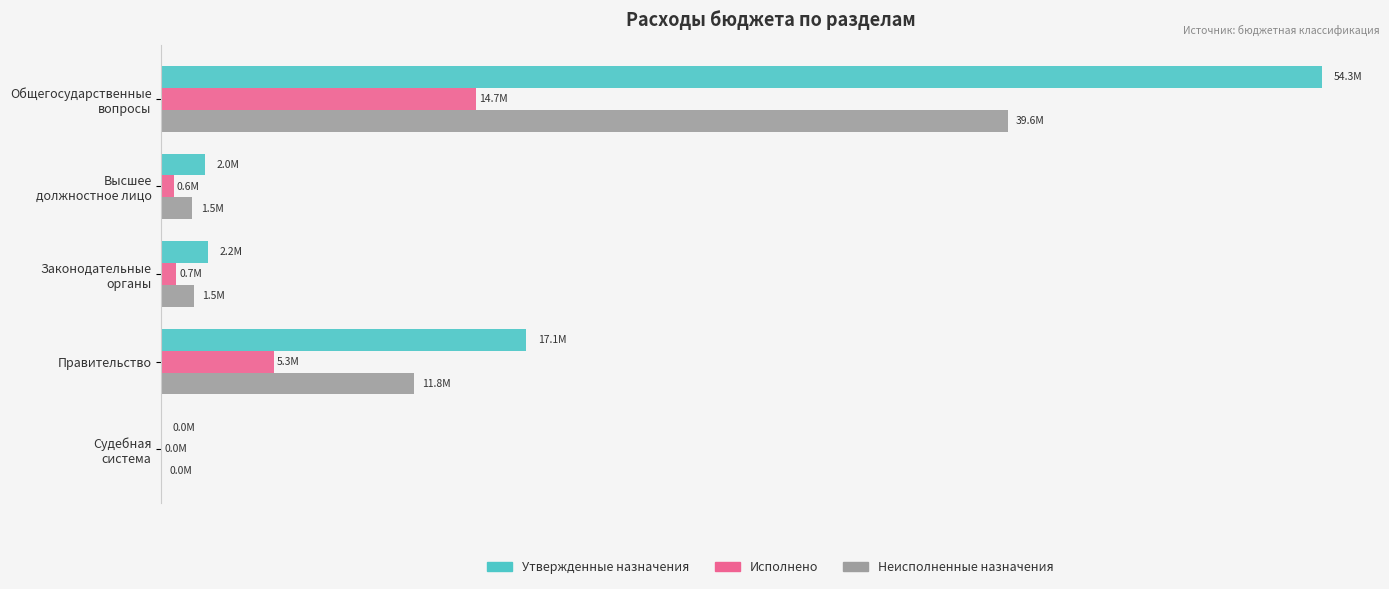

Which series has the largest range (max minus min)?

Утвержденные назначения